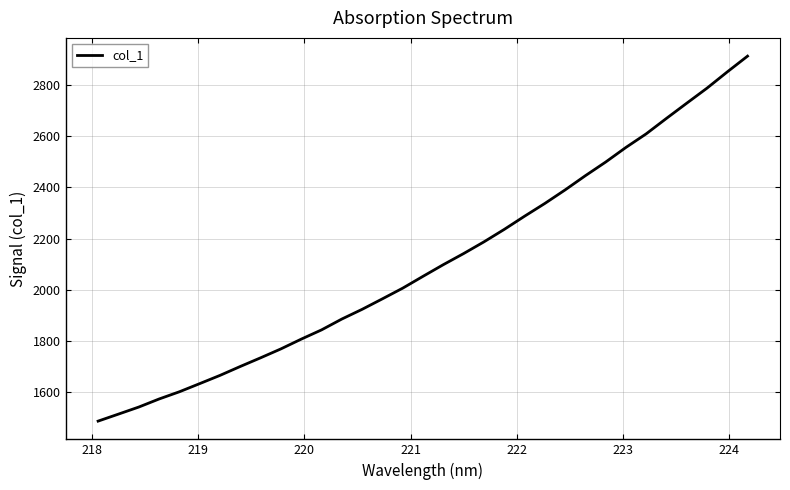

What is the difference between the maximum and minimum values?

1425.0